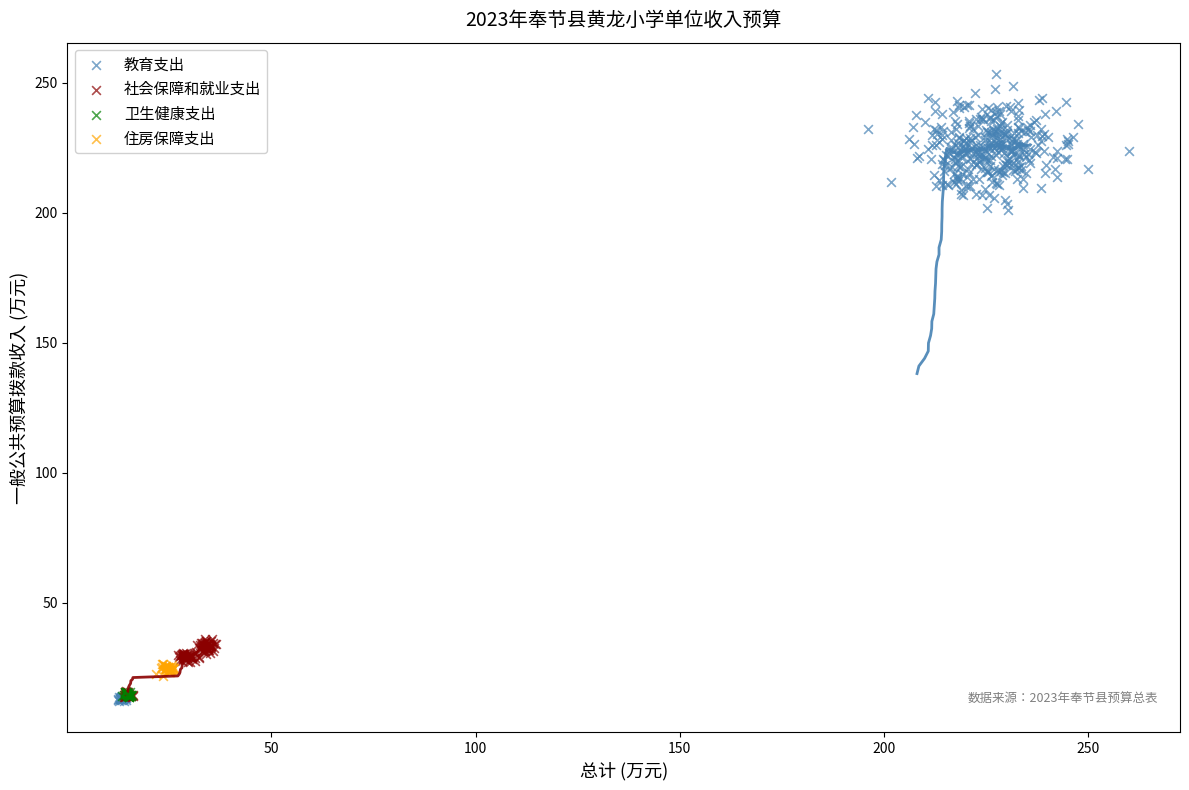

Which series has the largest Y range (max minus min)?

教育支出